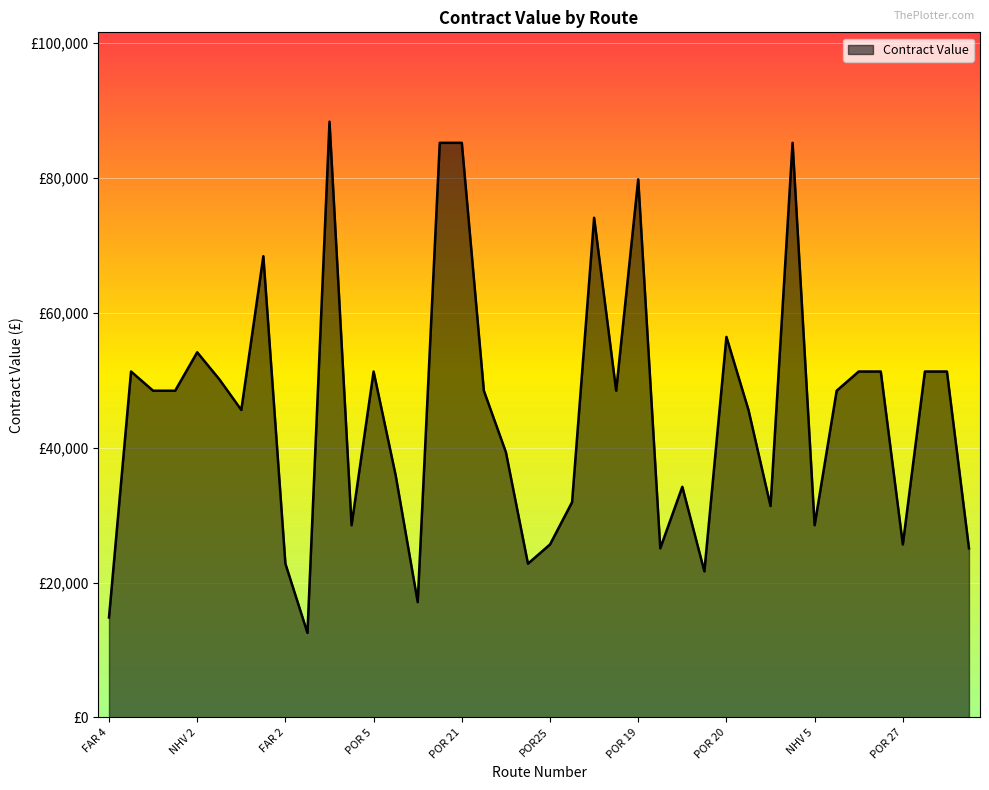

Is this an area chart (filled region under the line)?

Yes